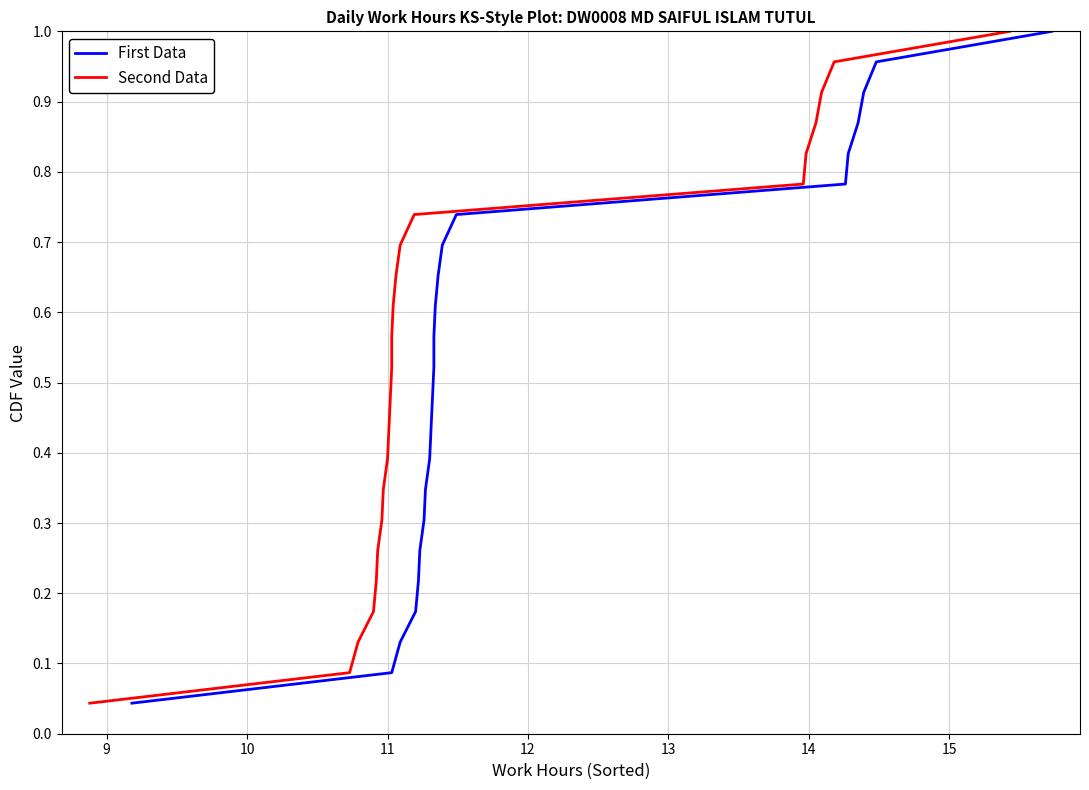

True or false: First Data and Second Data cross at least once.

False